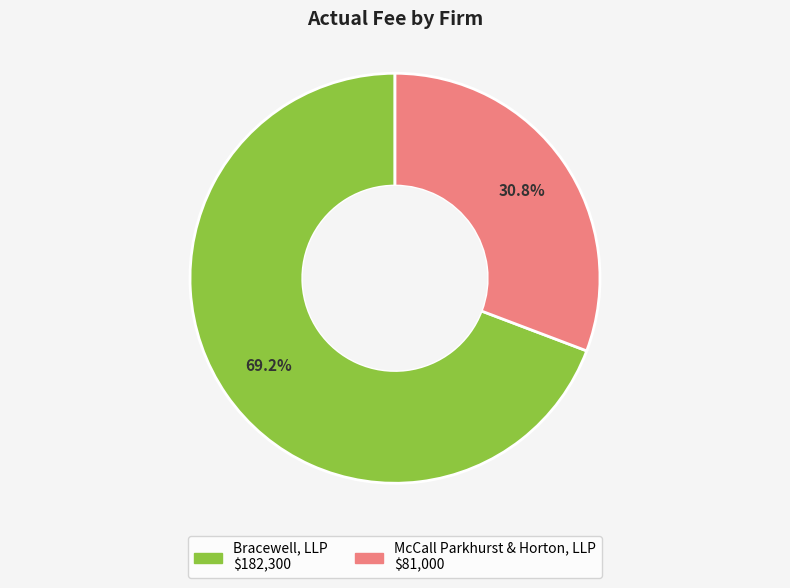

Is it true that McCall Parkhurst & Horton, LLP is 31% of the pie?

True